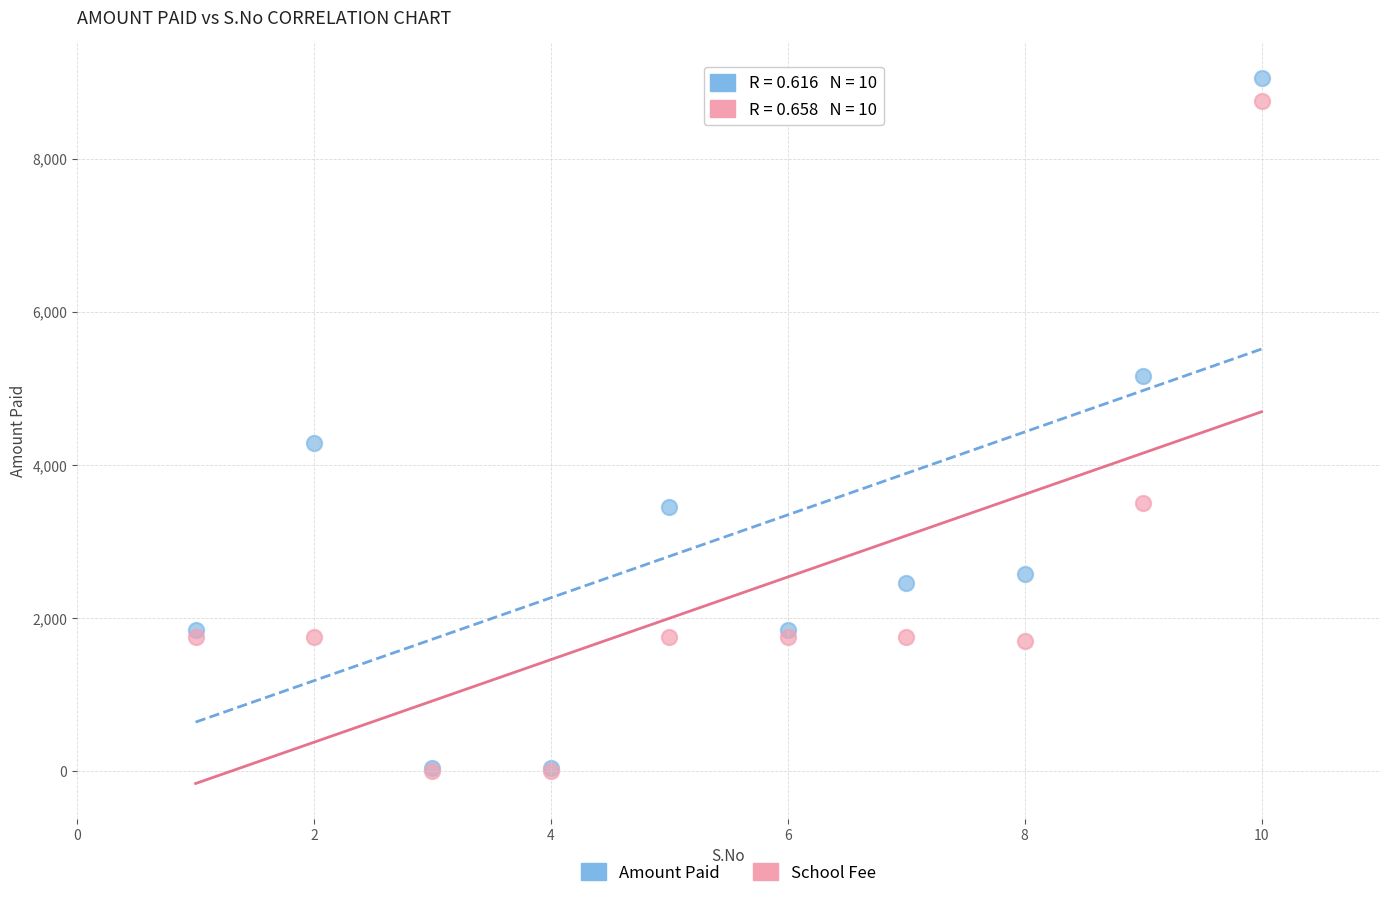

In the Amount Paid series, what Y value is closest to 4550?

4285